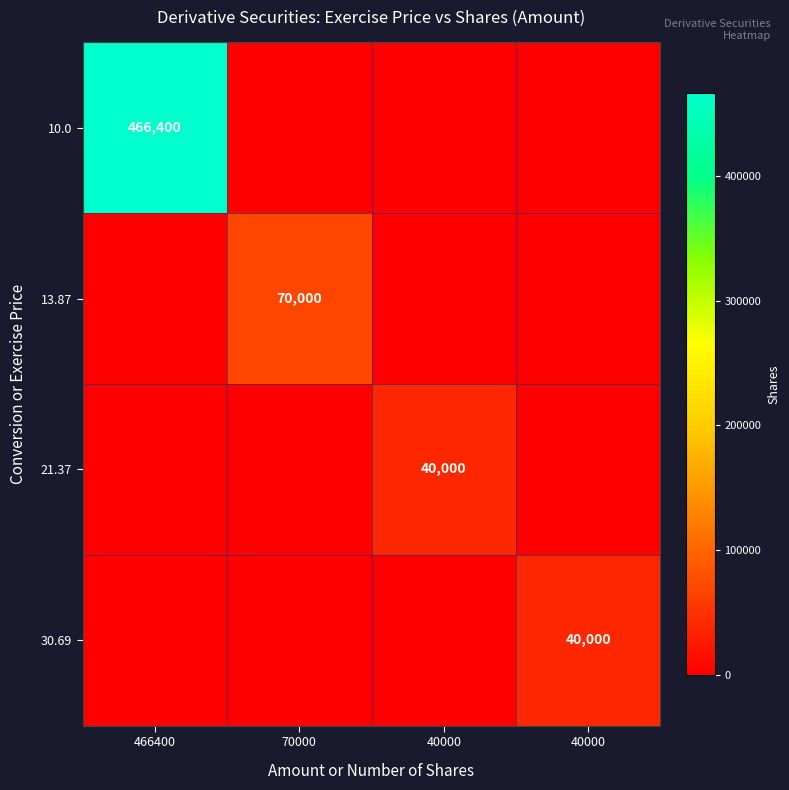

Is it true that 10.0 equals 0 at 40000?

True